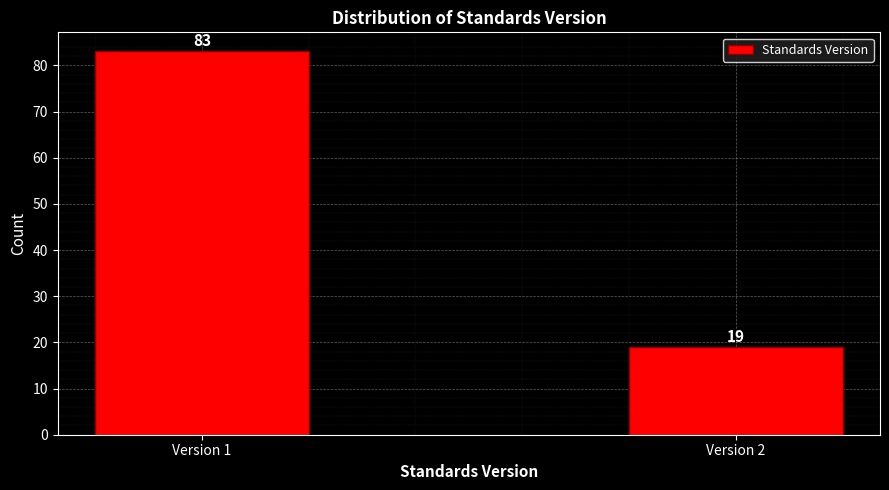

Reading left to right, what are all the values shown in this chart?

Version 1=83	Version 2=19